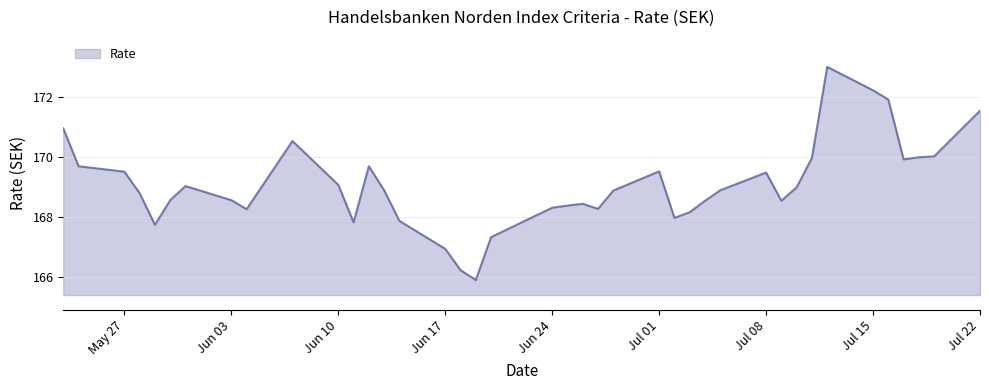

What is the greatest value displayed?

173.0